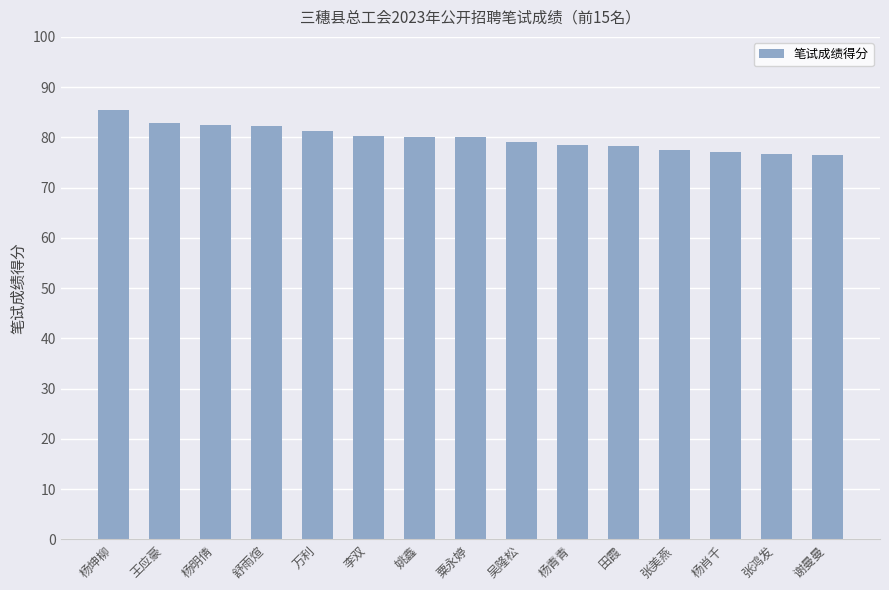

What is the difference between the values at 杨明倩 and 杨青青?

3.9